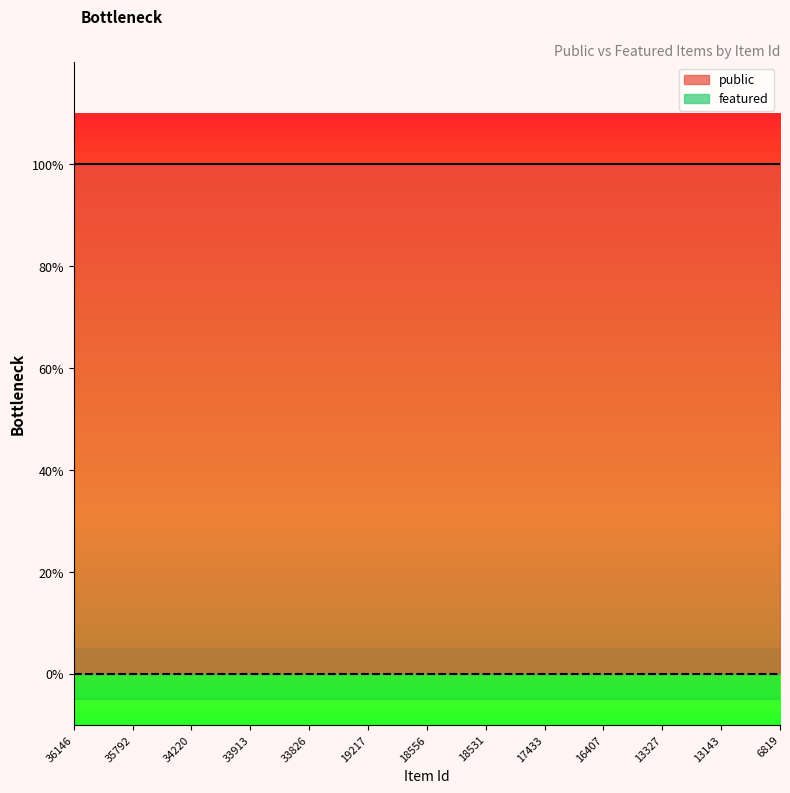

Reading left to right, what are all the values shown in this chart?

public: 1	1	1	1	1	1	1	1	1	1	1	1	1	1	1	1	1	1	1	1	1	1	1	1	1
featured: 0	0	0	0	0	0	0	0	0	0	0	0	0	0	0	0	0	0	0	0	0	0	0	0	0